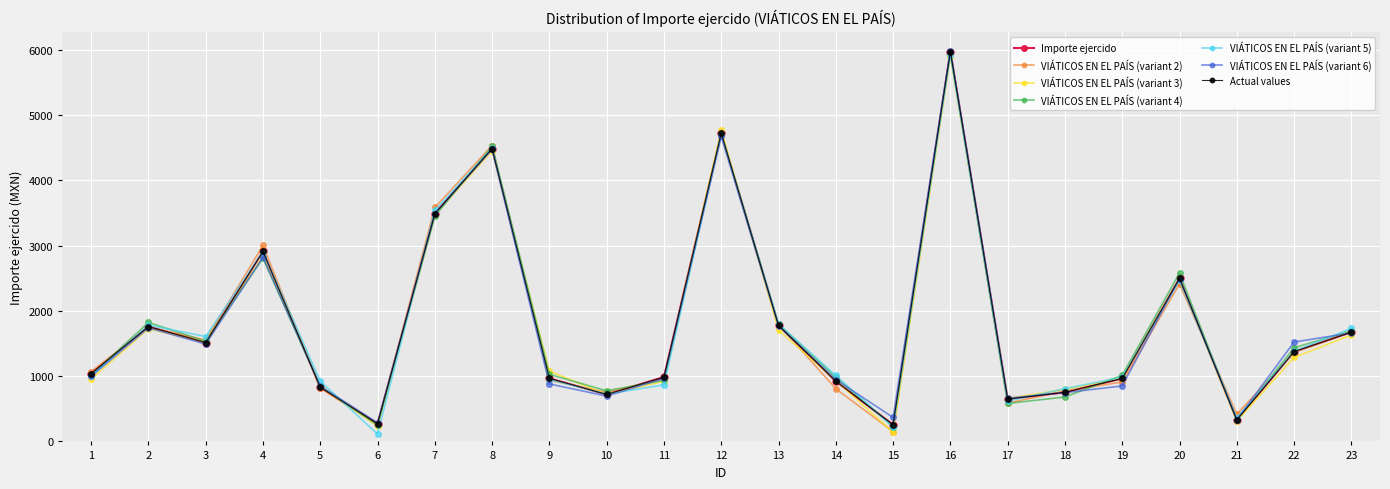

Does the chart have visible grid lines?

Yes